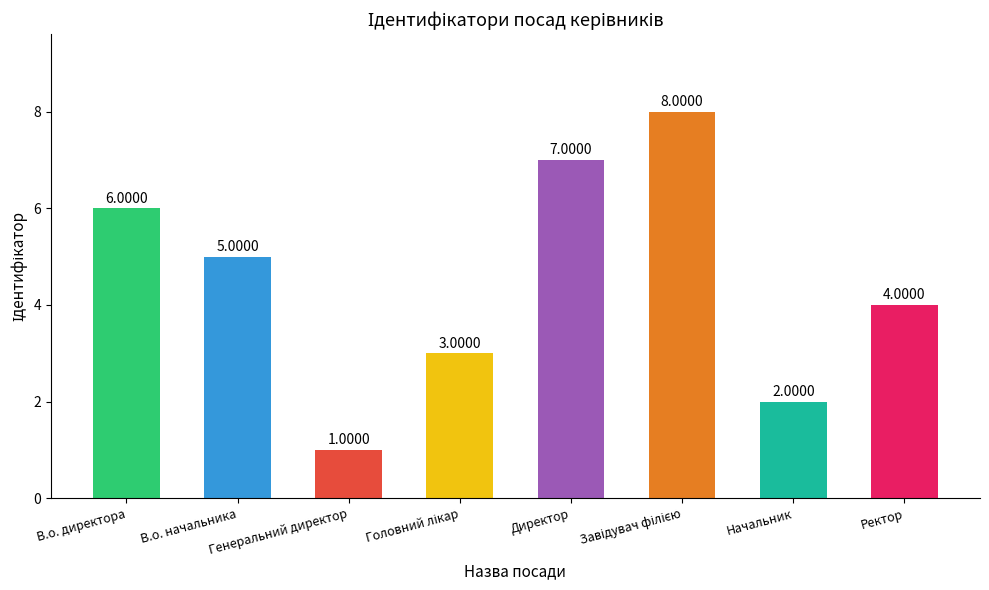

What is the difference between the second highest and minimum values?

6